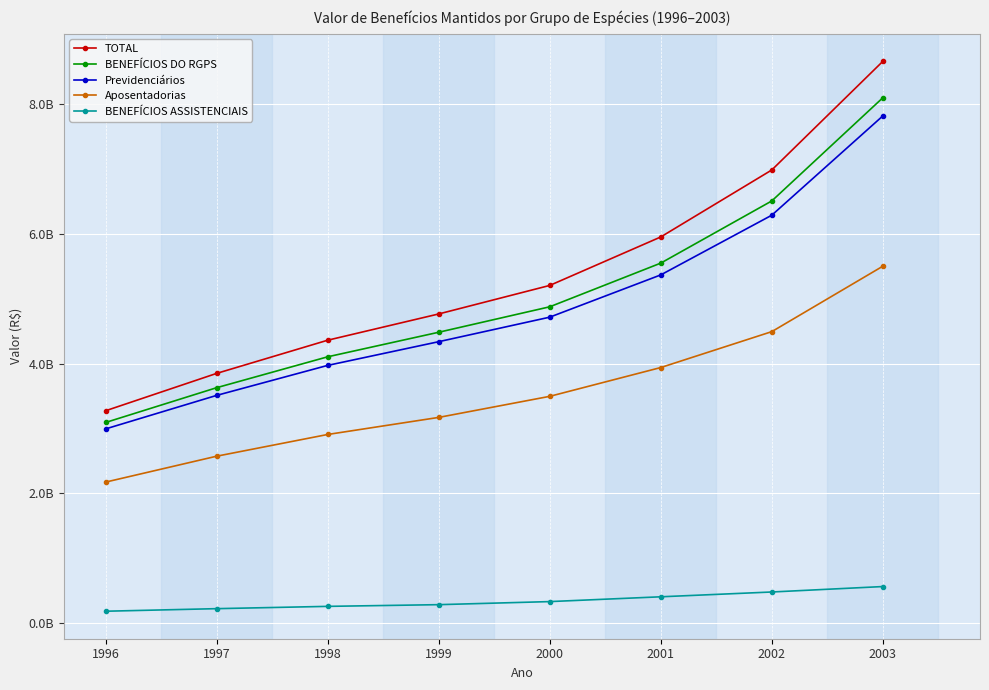

What are all the series names shown in the legend?

TOTAL, BENEFÍCIOS DO RGPS, Previdenciários, Aposentadorias, BENEFÍCIOS ASSISTENCIAIS